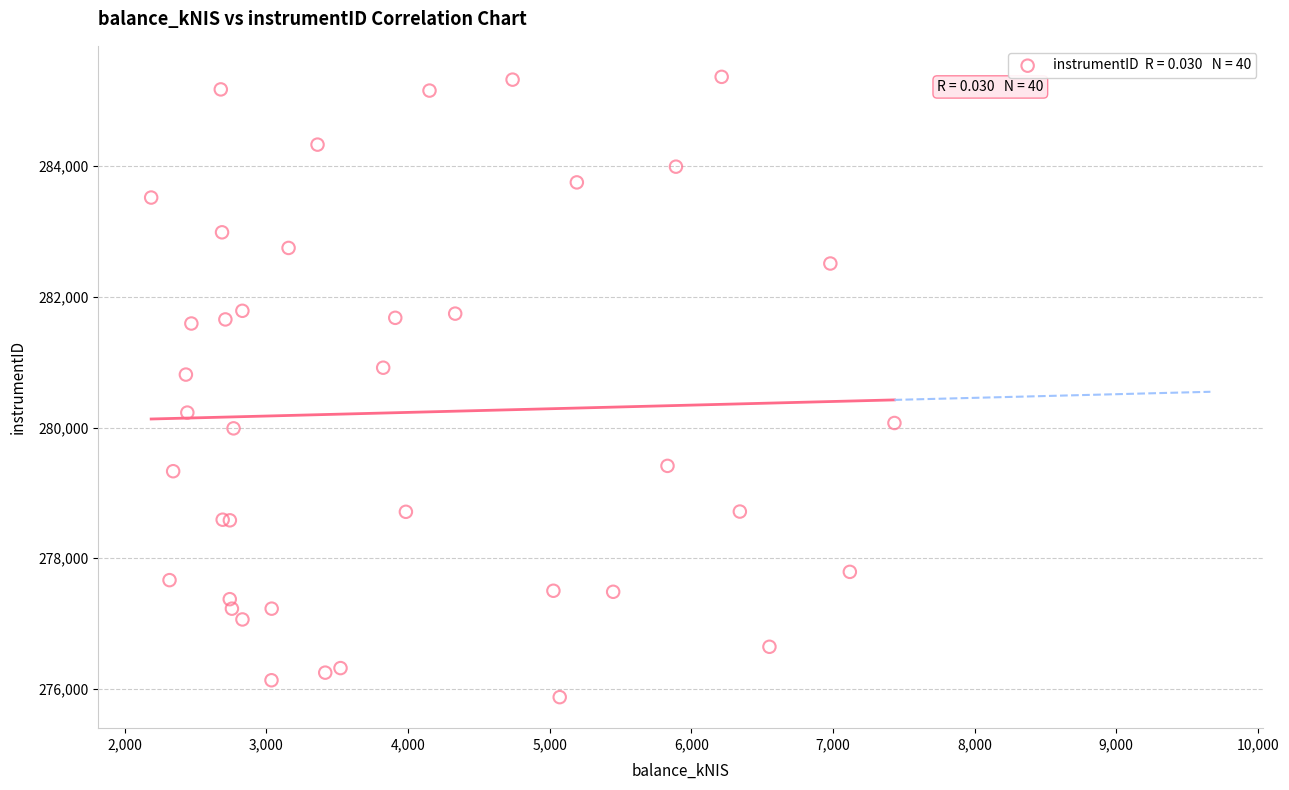

What Y value in the scatter plot is closest to 280620?

280810.3